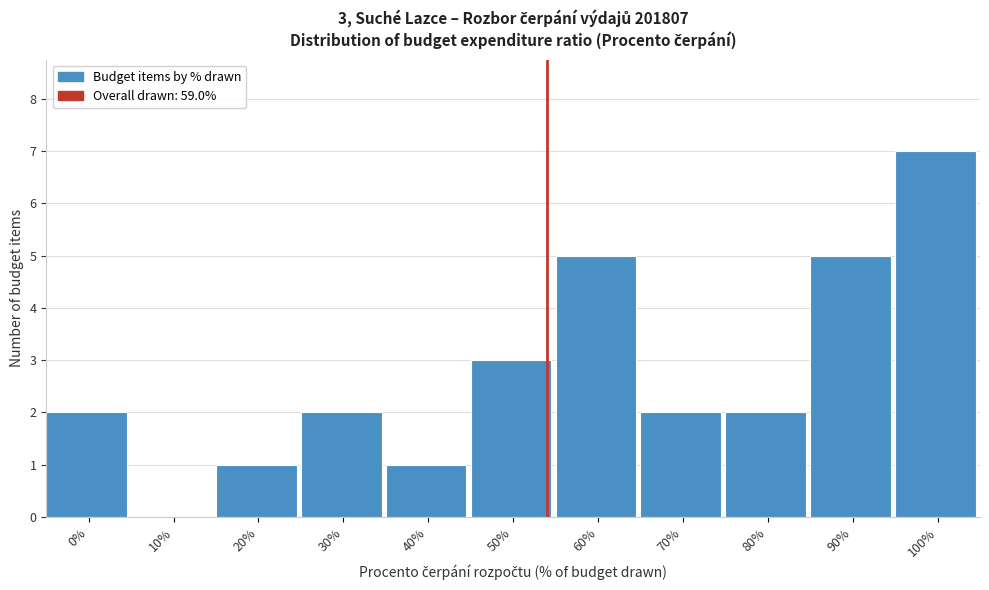

Reading right to left, extract all data points from this chart.

100%=7	90%=5	80%=2	70%=2	60%=5	50%=3	40%=1	30%=2	20%=1	10%=0	0%=2